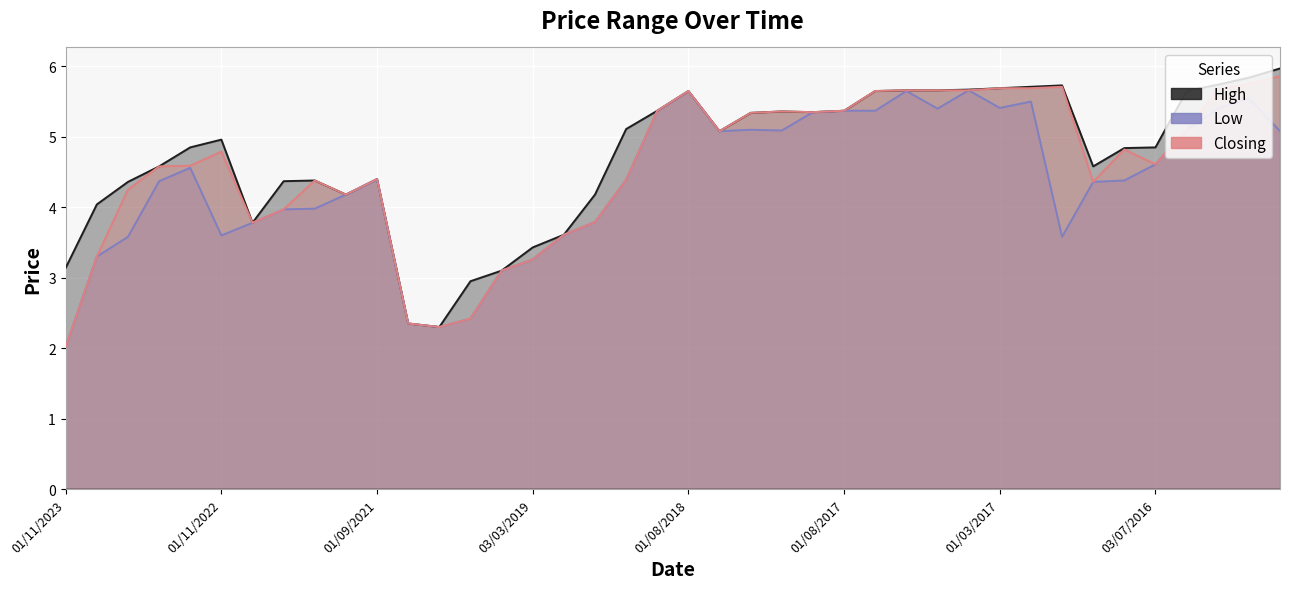

True or false: Low has a value of 5.9 at 18.

False